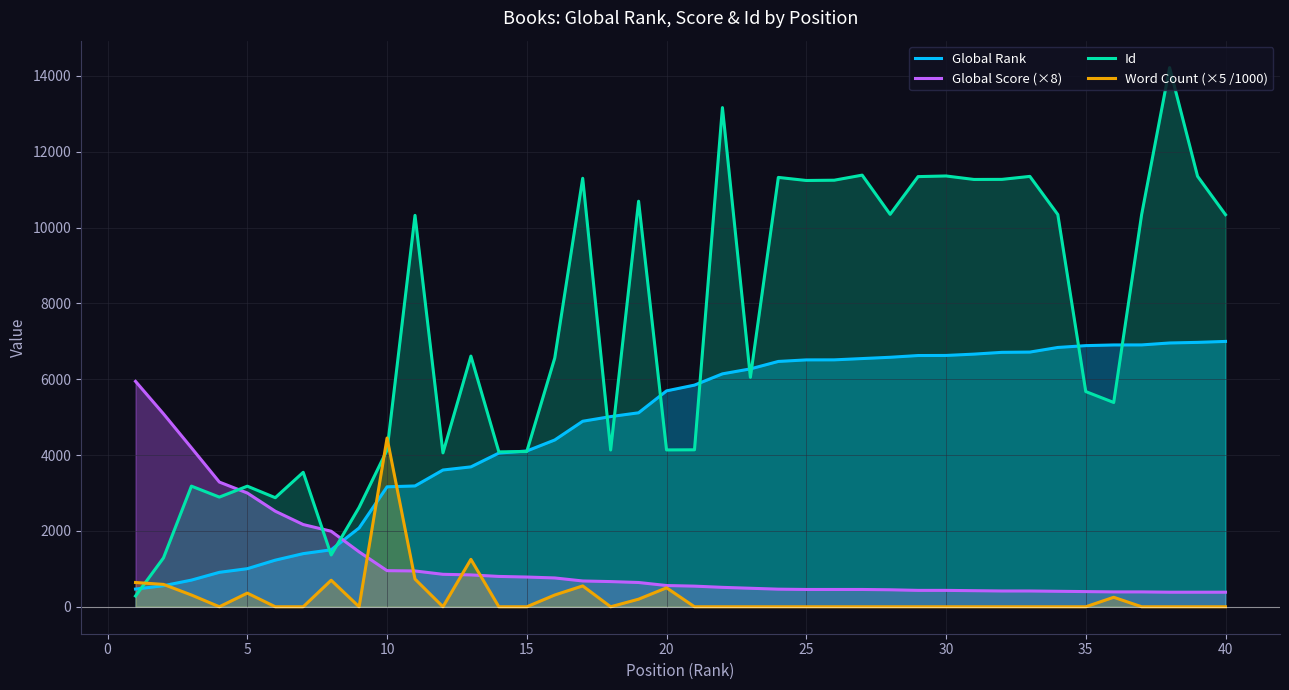

True or false: Id and Word Count (×5 /1000) cross at least once.

True